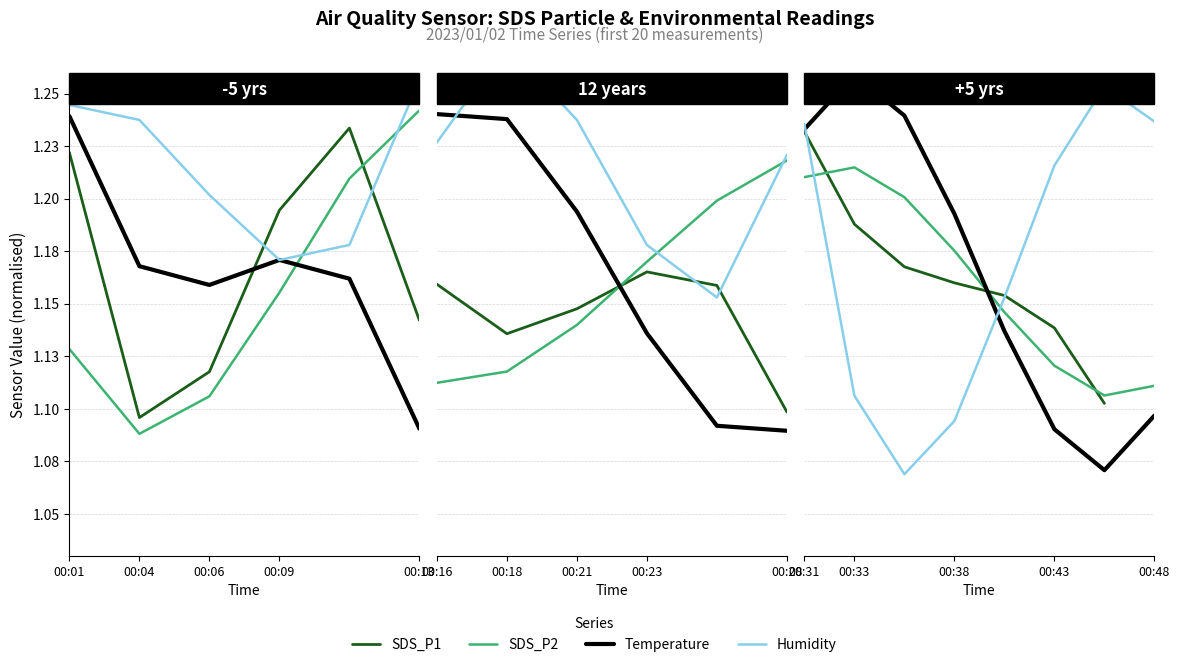

What is the label of the 3rd point from the left?

00:06